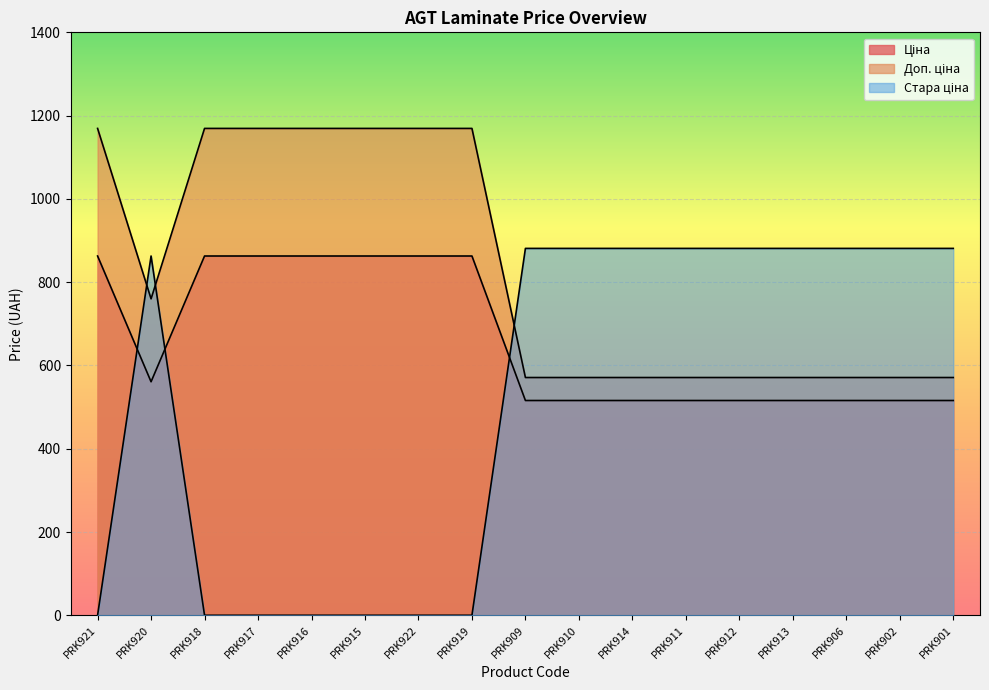

At which category does the chart reach its minimum across all series?

PRK921